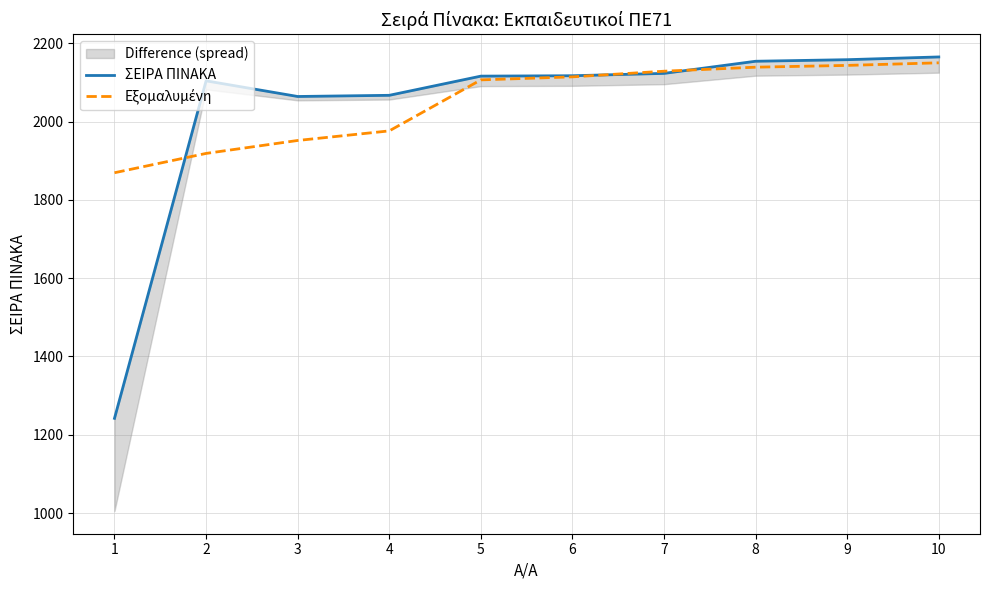

Is it true that Εξομαλυμένη equals 2114.1 at 6?

True